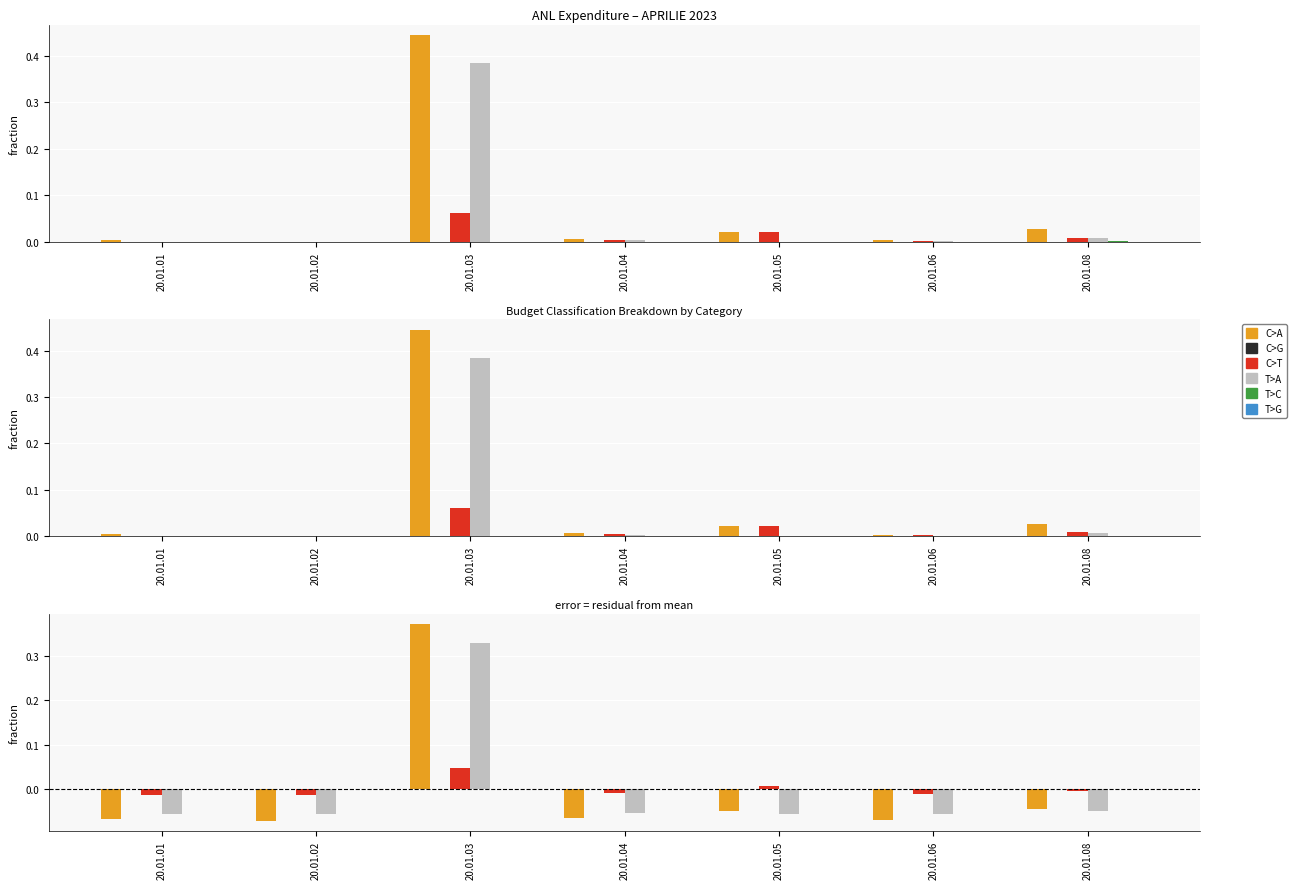

What is the spread (max minus min) of values at 20.01.02?

0.1